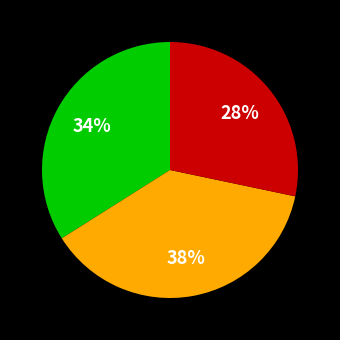

How many slices are in this pie chart?

3